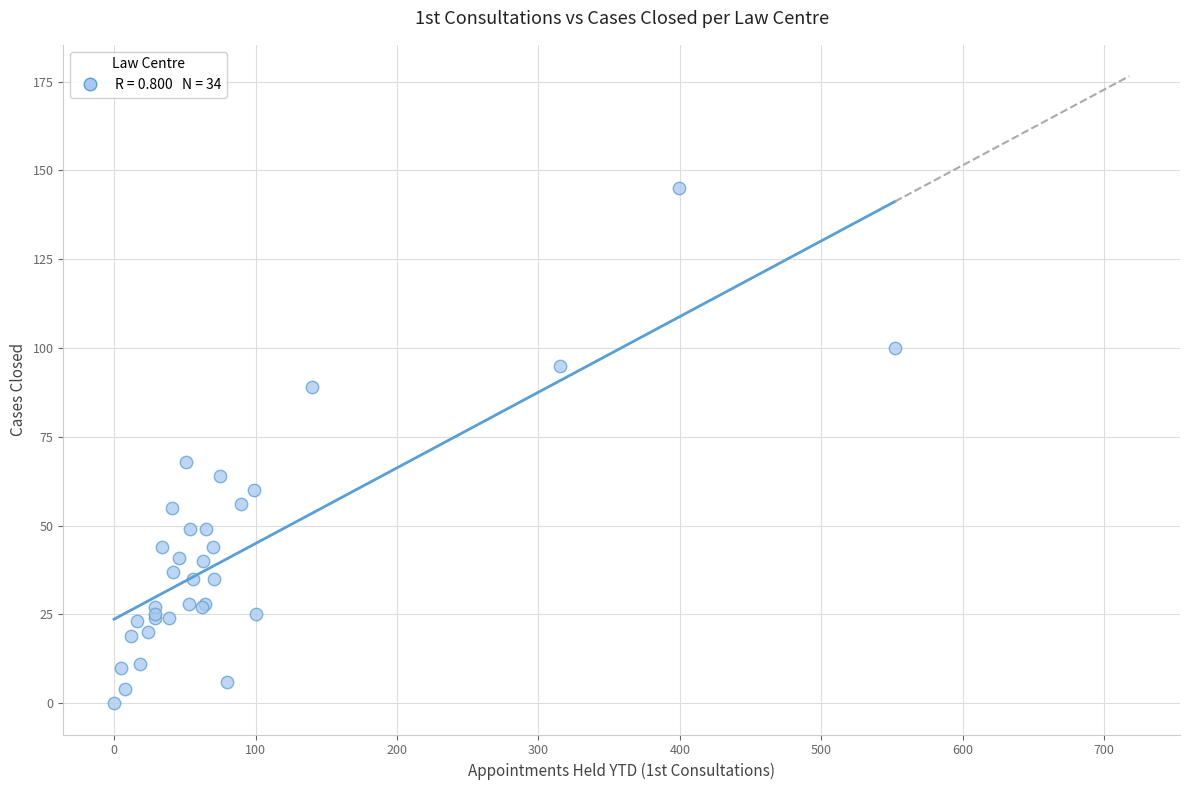

What Y value in the scatter plot is closest to 72?

68